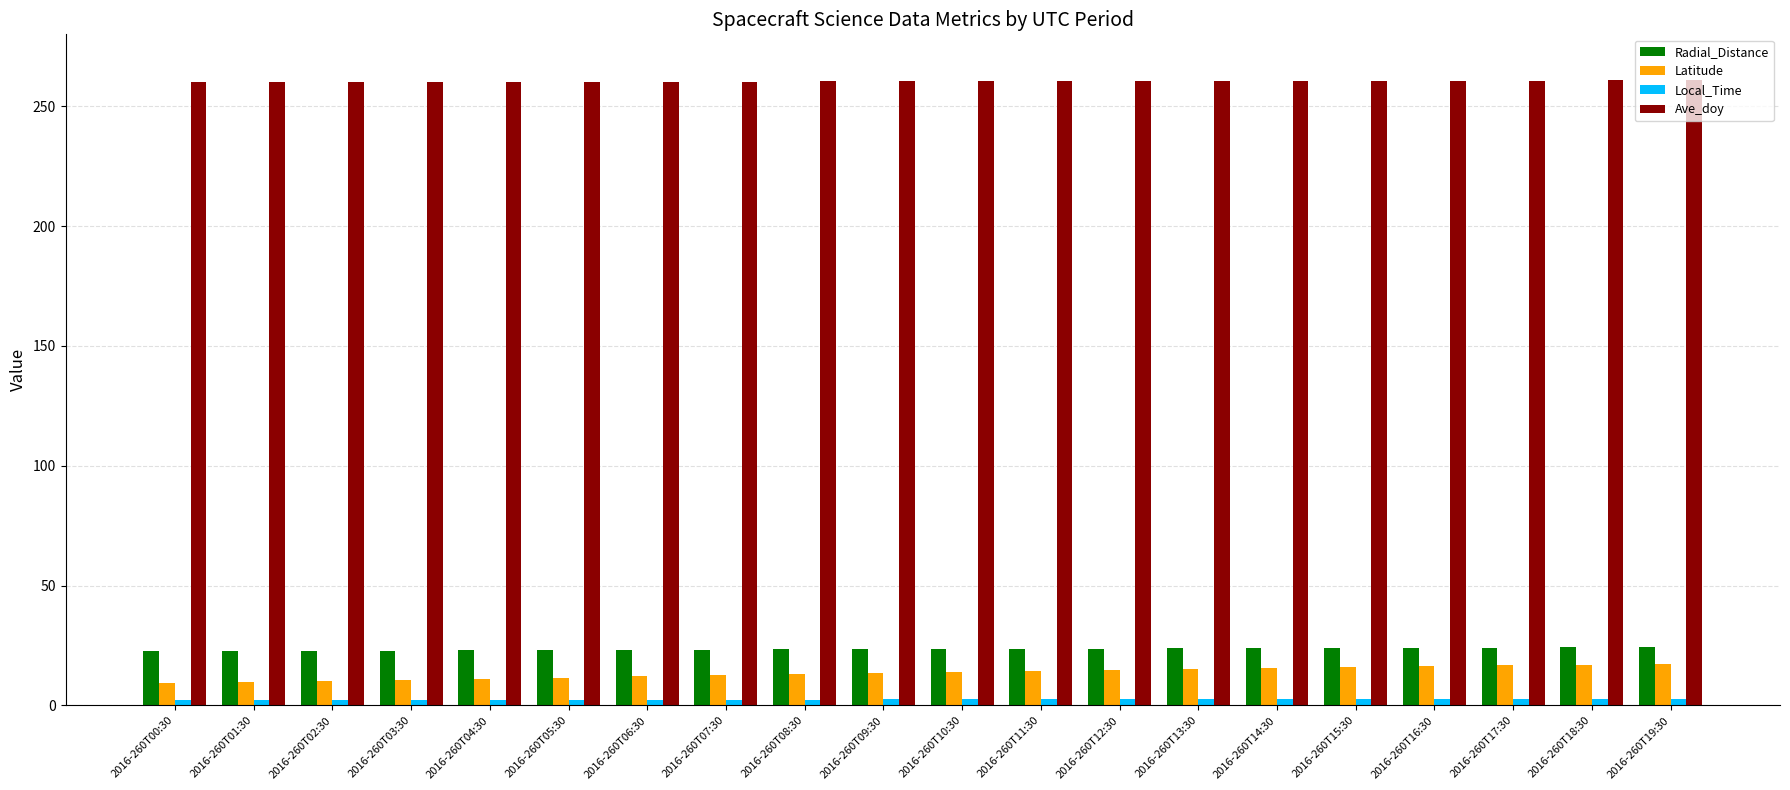

Which series has the largest total across all categories?

Ave_doy